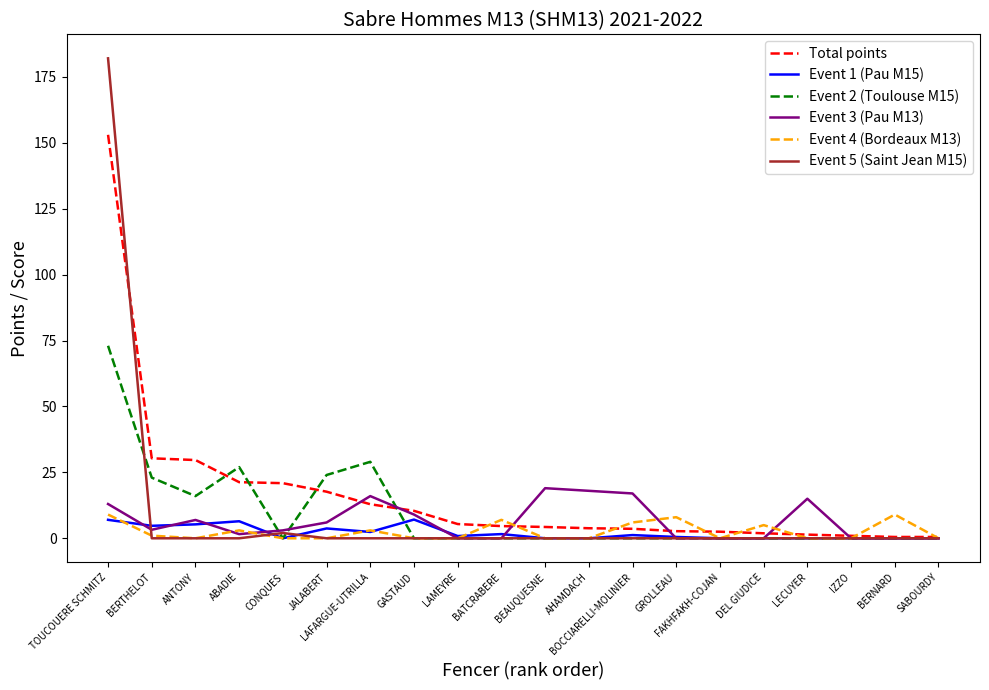

Which category has the highest value across all series?

TOUCOUERE SCHMITZ